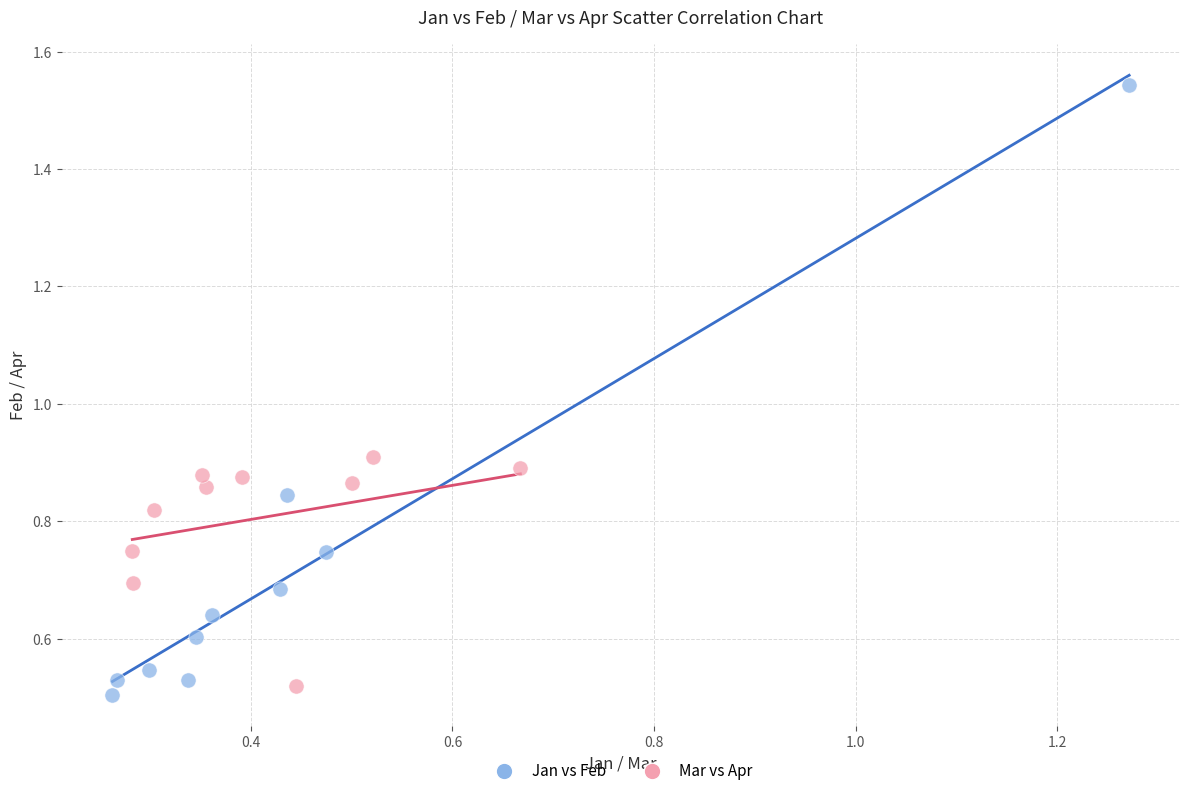

Which series contains the highest Y value?

Jan vs Feb